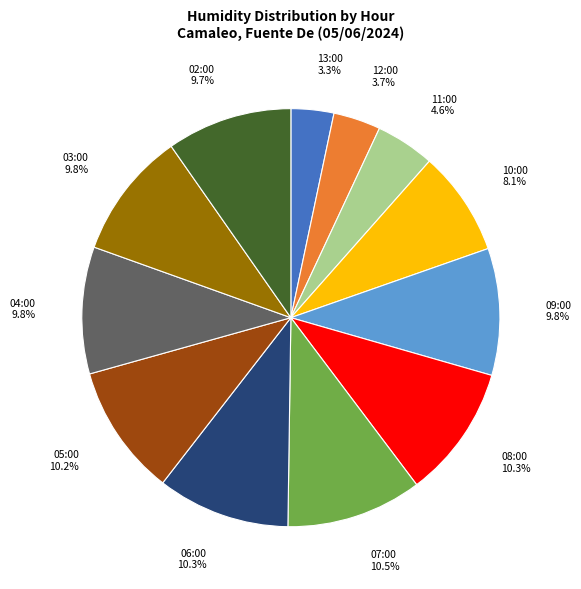

To the nearest percent, what is the difference between the 12:00 and 07:00 slice percentages?

7%